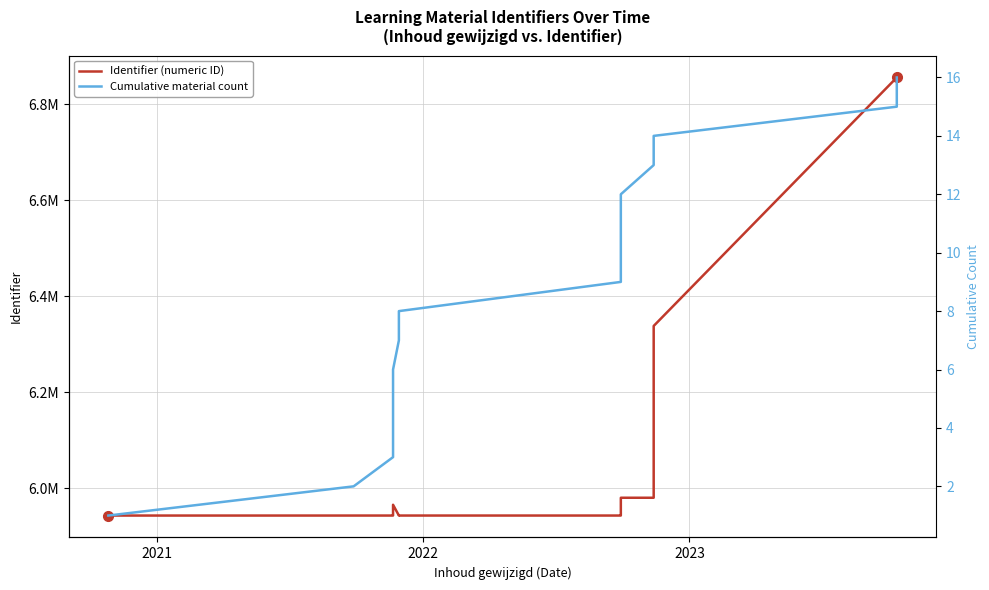

How many lines are shown in the chart?

2